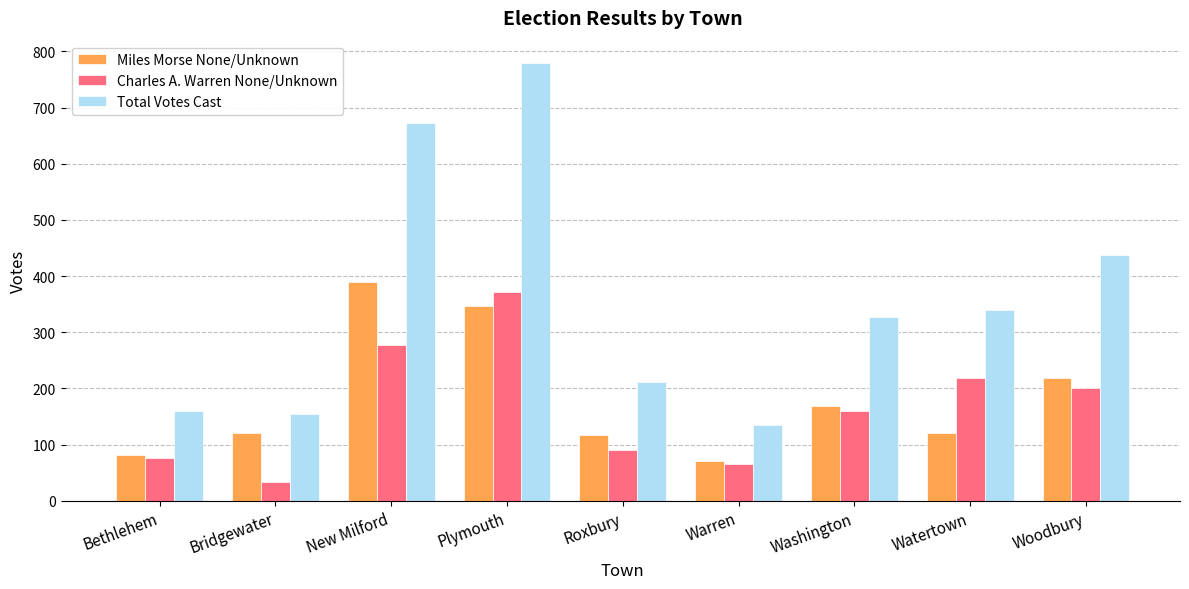

What is the label of the 1st bar from the left?

Bethlehem